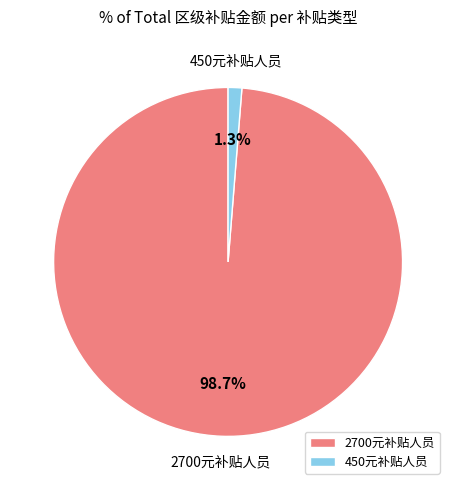

How much of the chart is everything except 450元补贴人员?

98.7%